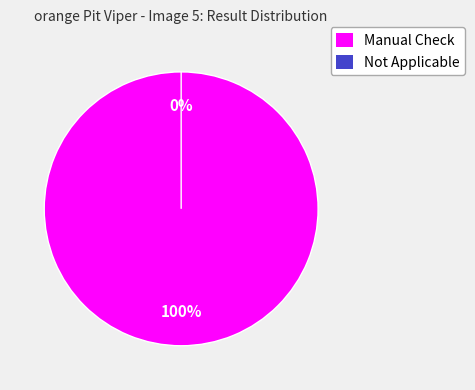

The Not Applicable slice represents 0% of the pie. True or false?

True